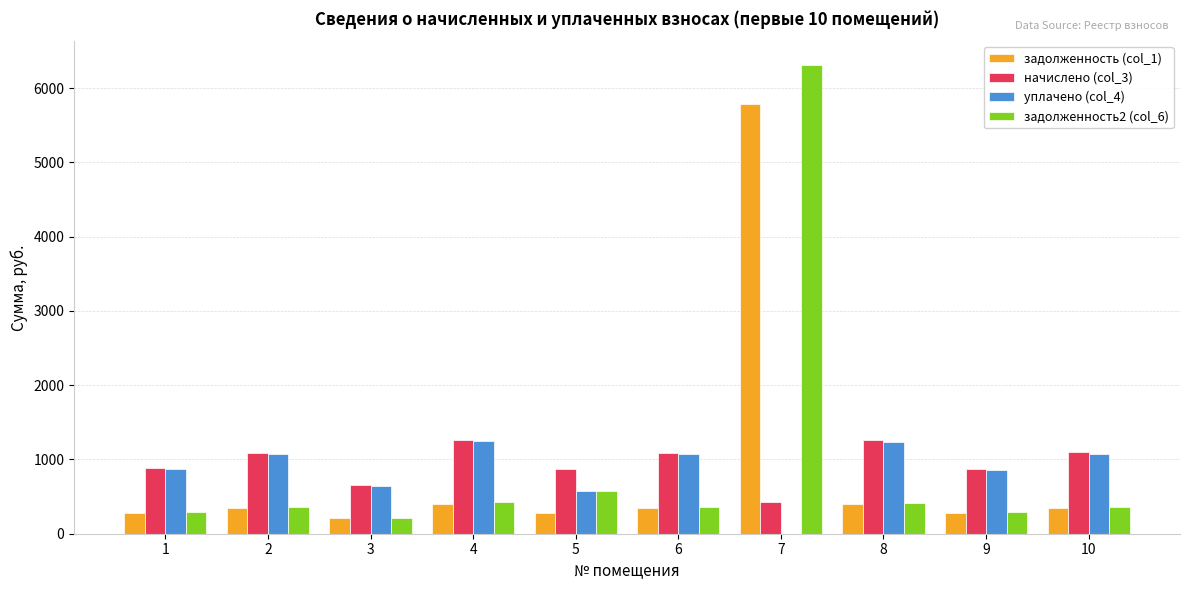

What is the maximum value for уплачено (col_4)?

1243.9